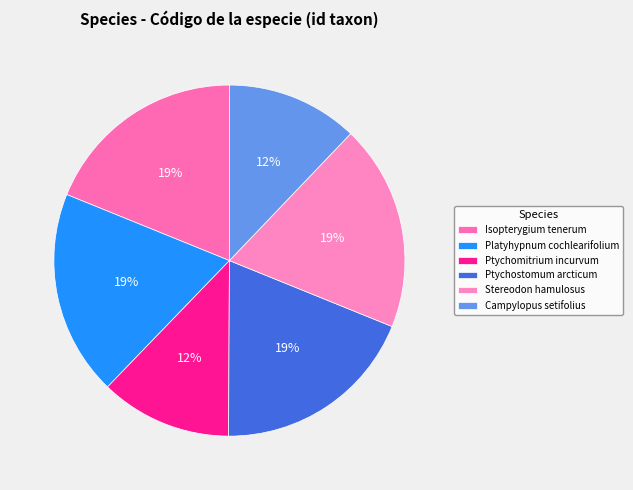

Which slice is the largest?

Stereodon hamulosus